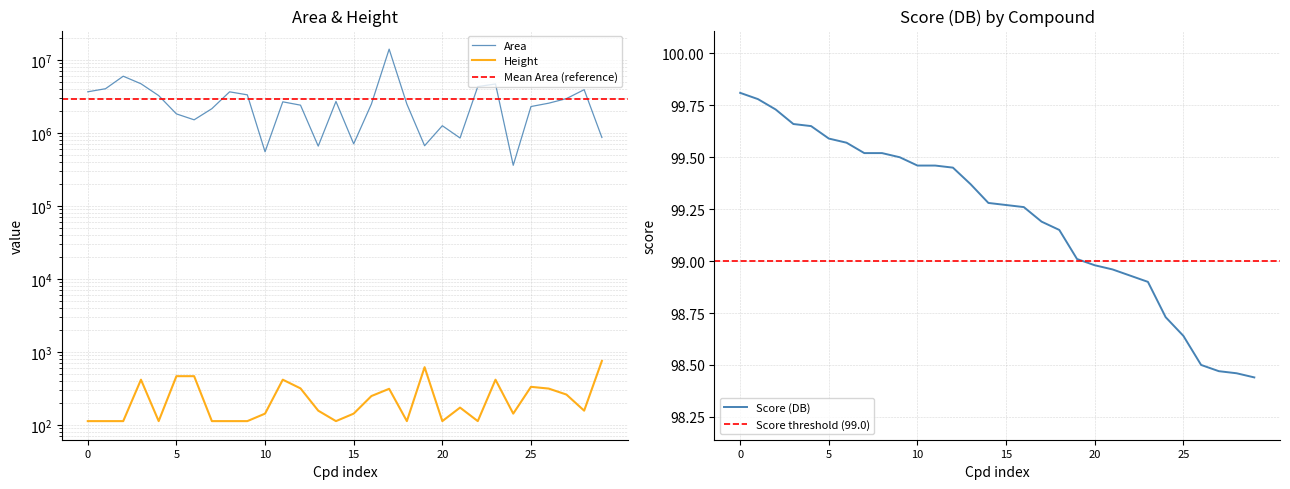

Which series has the widest spread of values?

Area